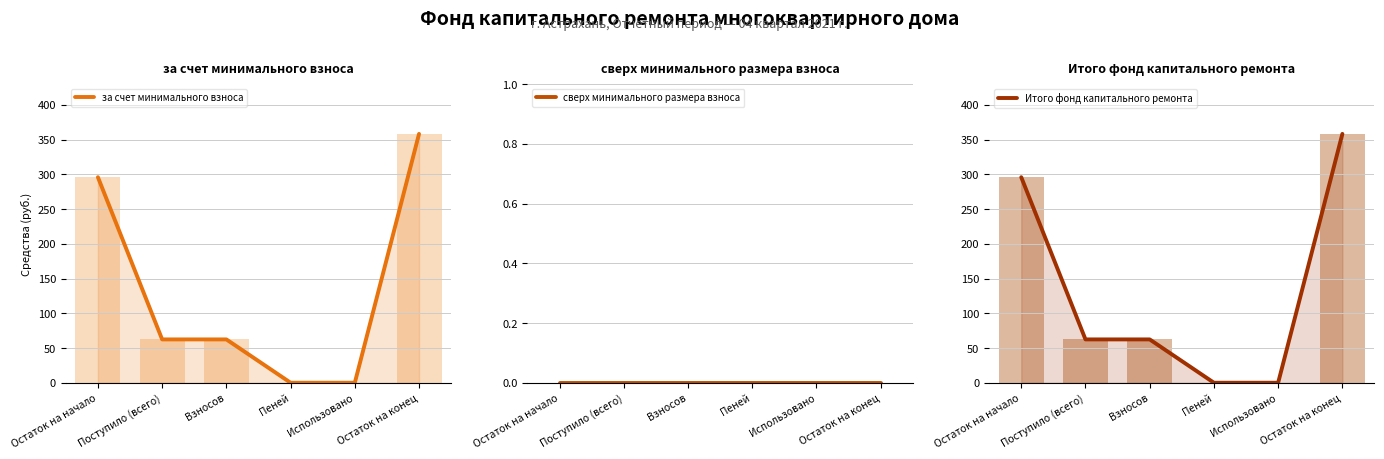

Reading right to left, extract all data points from this chart.

за счет минимального взноса: 358.2	0.0	0.0	62.4	62.4	295.9
сверх минимального размера взноса: 0.0	0.0	0.0	0.0	0.0	0.0
Итого фонд капитального ремонта: 358.2	0.0	0.0	62.4	62.4	295.9